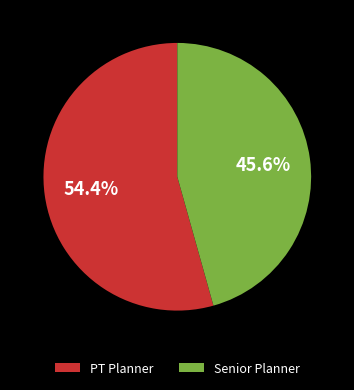

How many segments does this pie chart have?

2